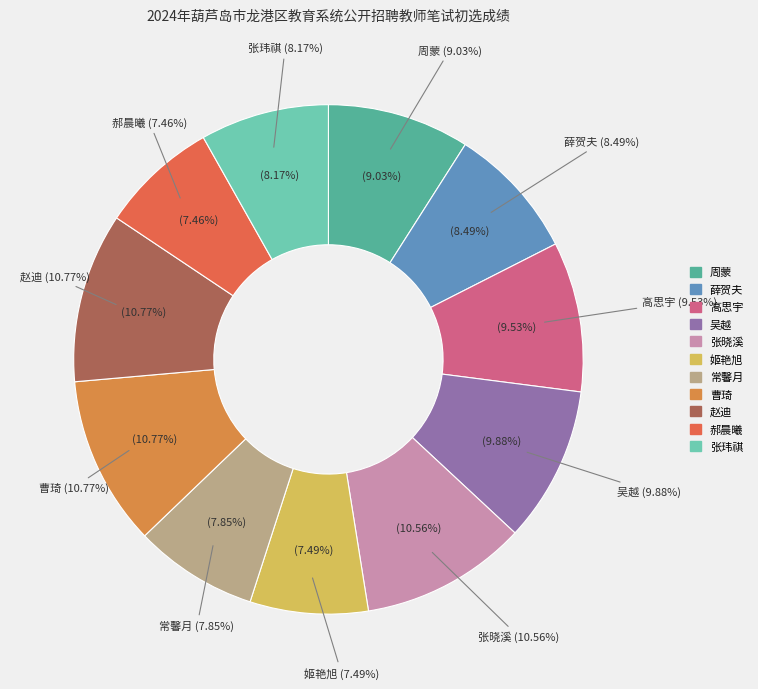

Between 曹琦 and 姬艳旭, which is larger?

曹琦